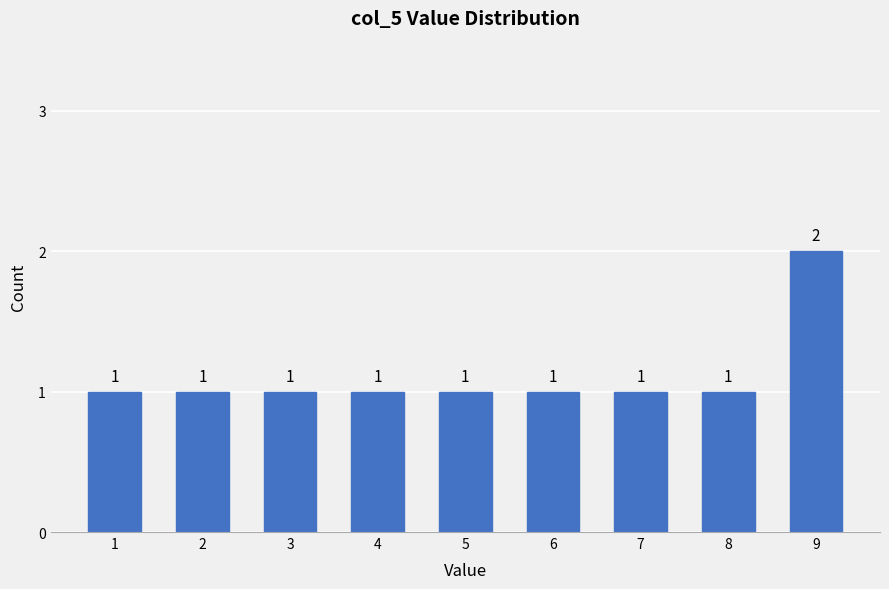

Reading right to left, transcribe all the data shown in this chart.

2	1	1	1	1	1	1	1	1